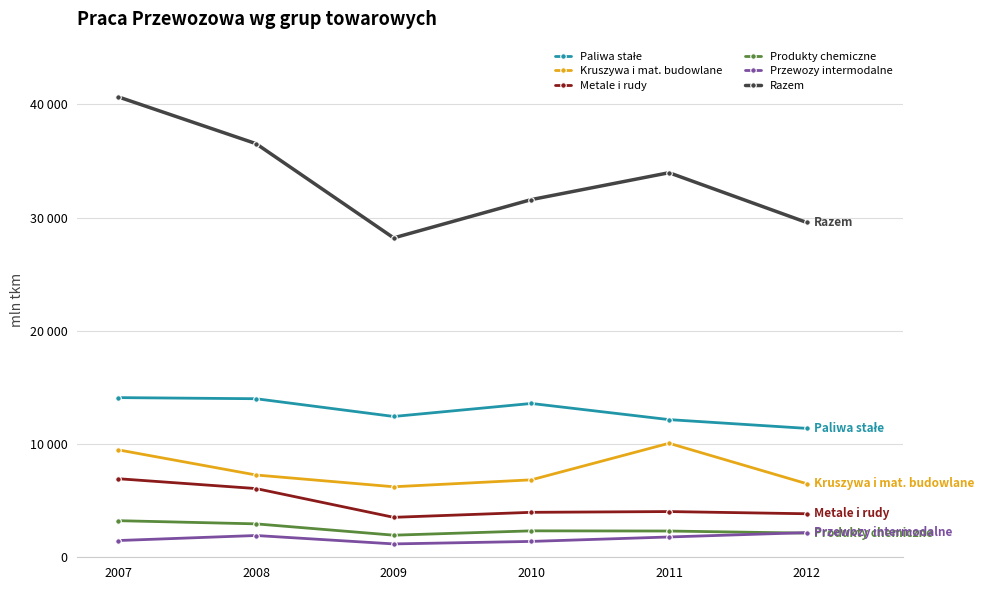

Is it true that Przewozy intermodalne equals 392 at 2011?

False